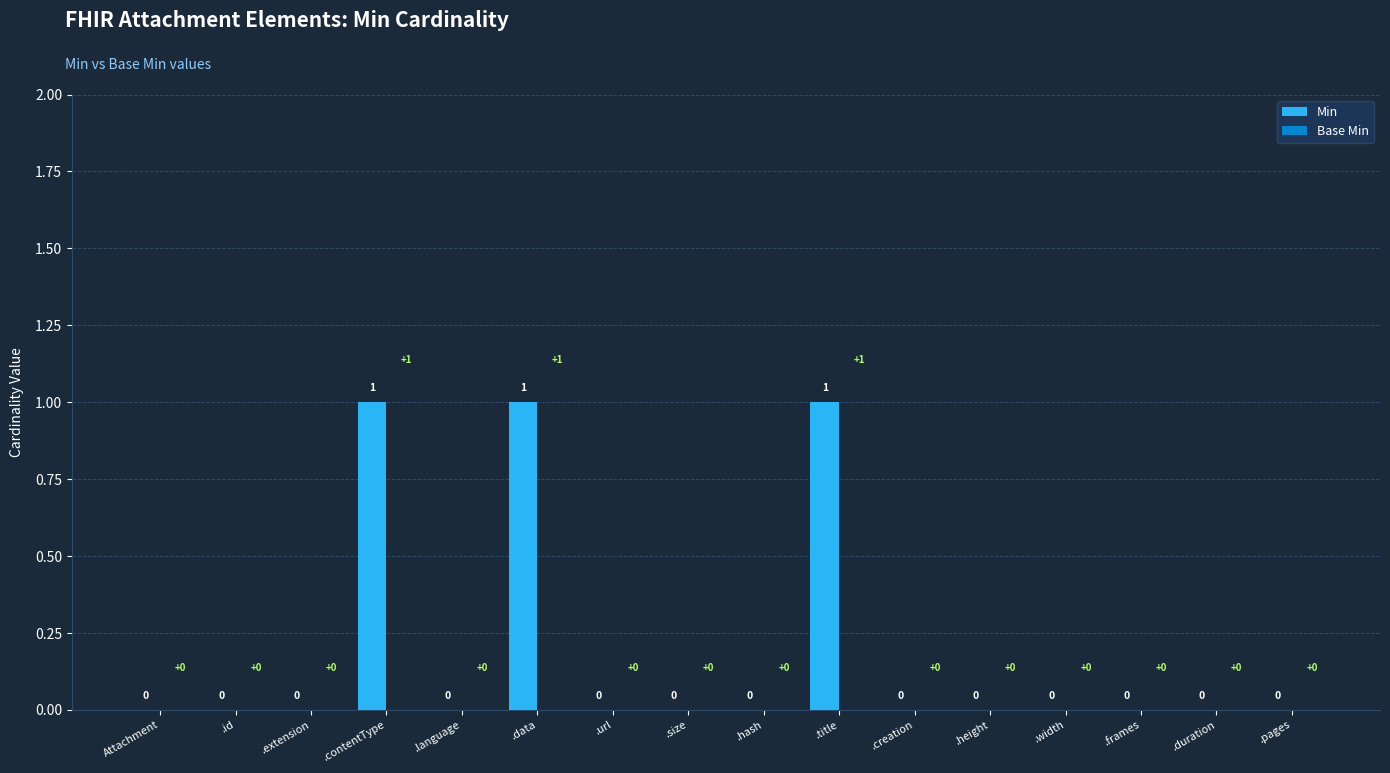

Is it true that the value at .pages is 0?

True